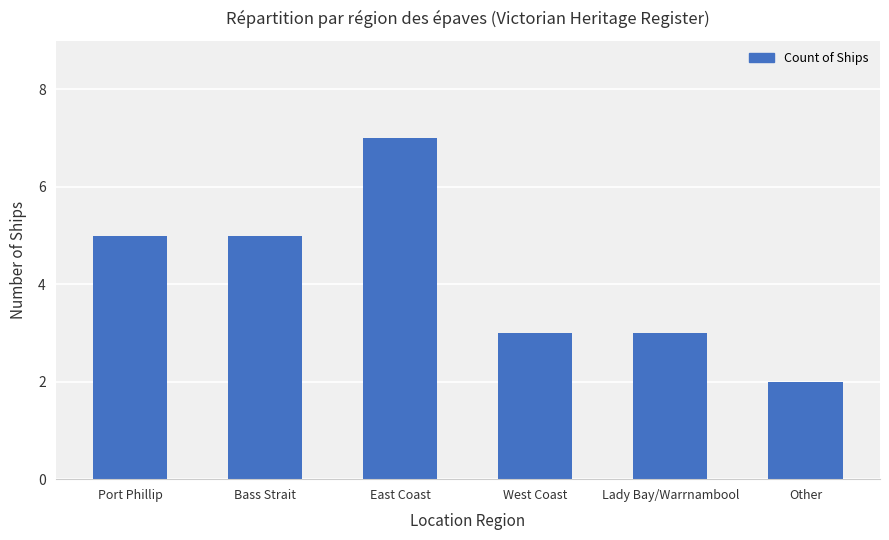

What is the approximate value at East Coast?

7